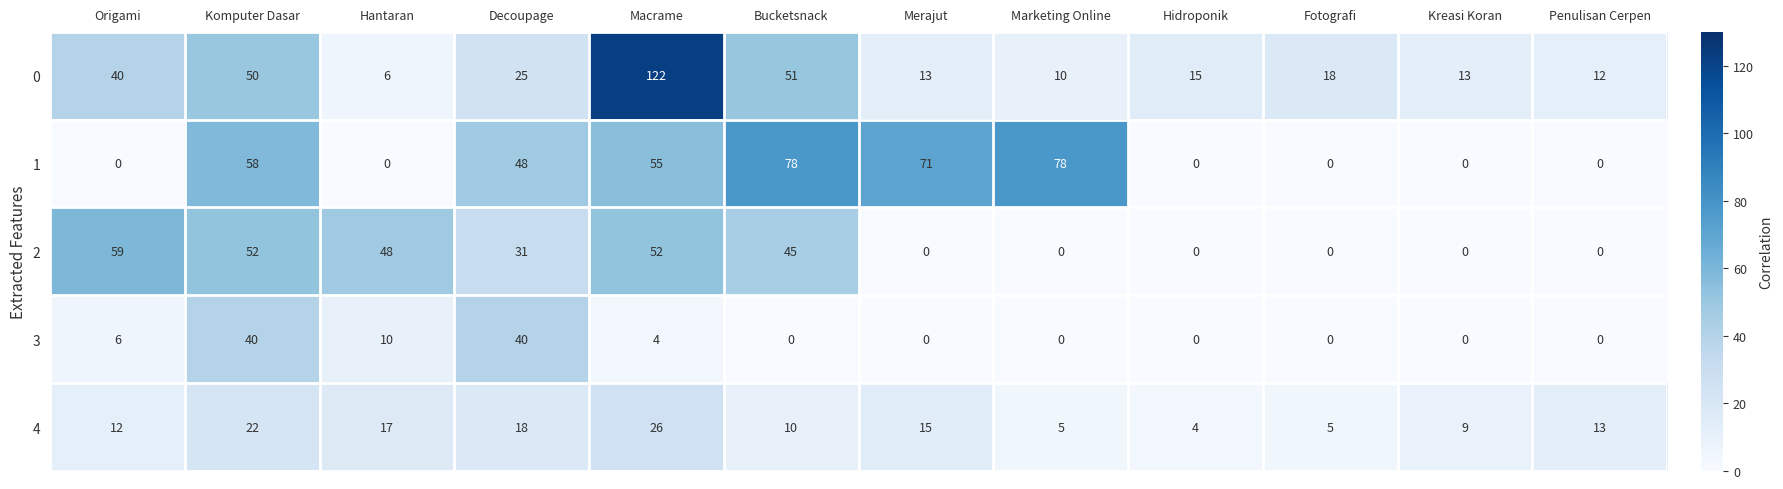

Rank the series by their maximum value, from lowest to highest.

4, 3, 2, 1, 0